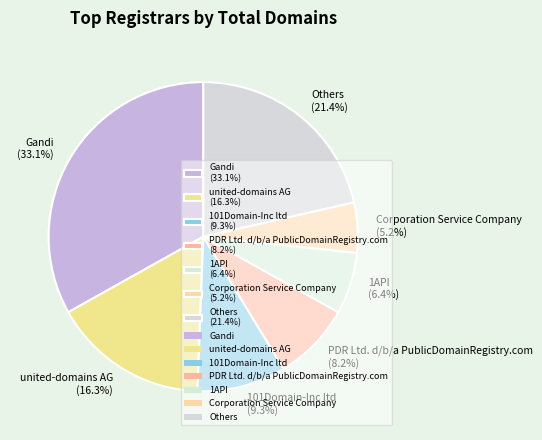

Between PDR Ltd. d/b/a PublicDomainRegistry.com (8.2%) and 1API (6.4%), which is larger?

PDR Ltd. d/b/a PublicDomainRegistry.com (8.2%)